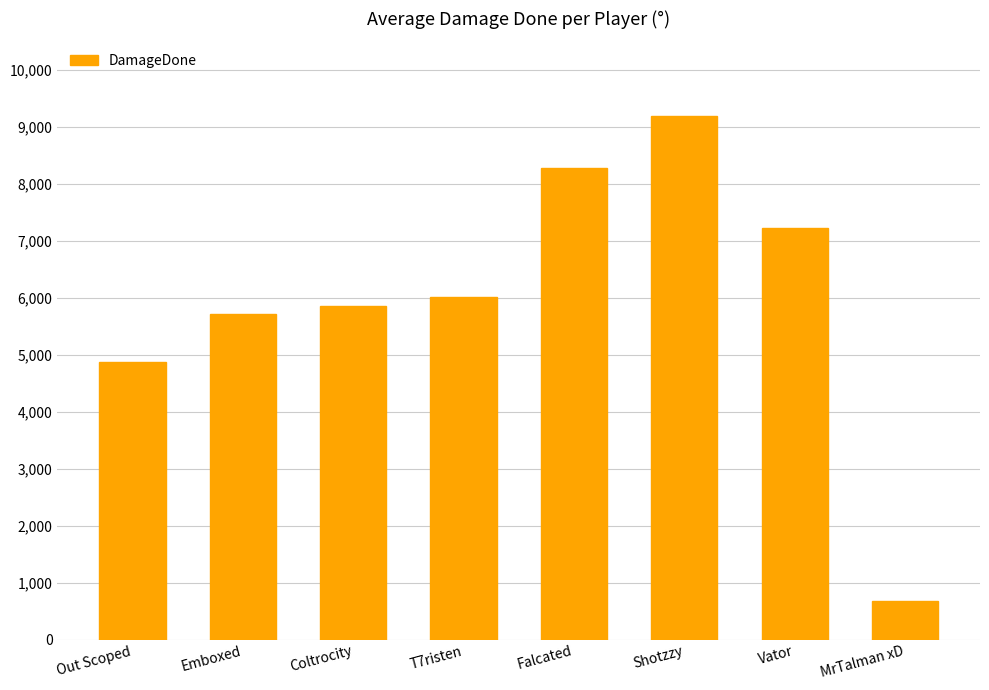

Approximately how many times larger is the value at Out Scoped compared to Vator?

0.7